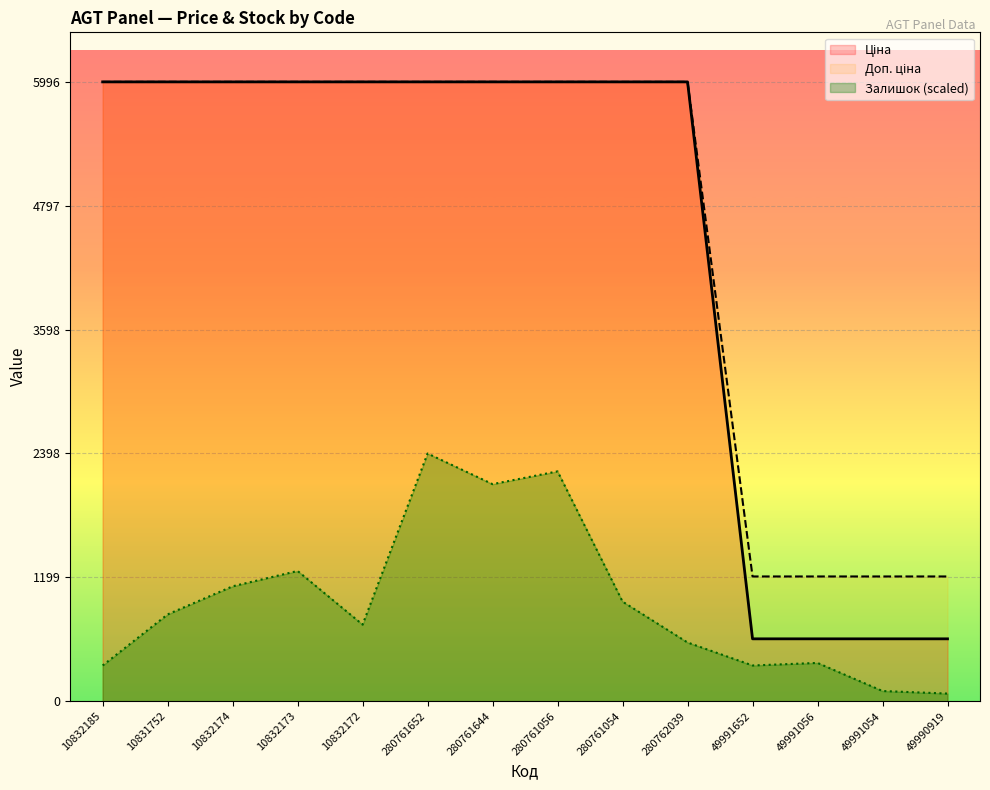

How many data points in Ціна are less than 5996?

4